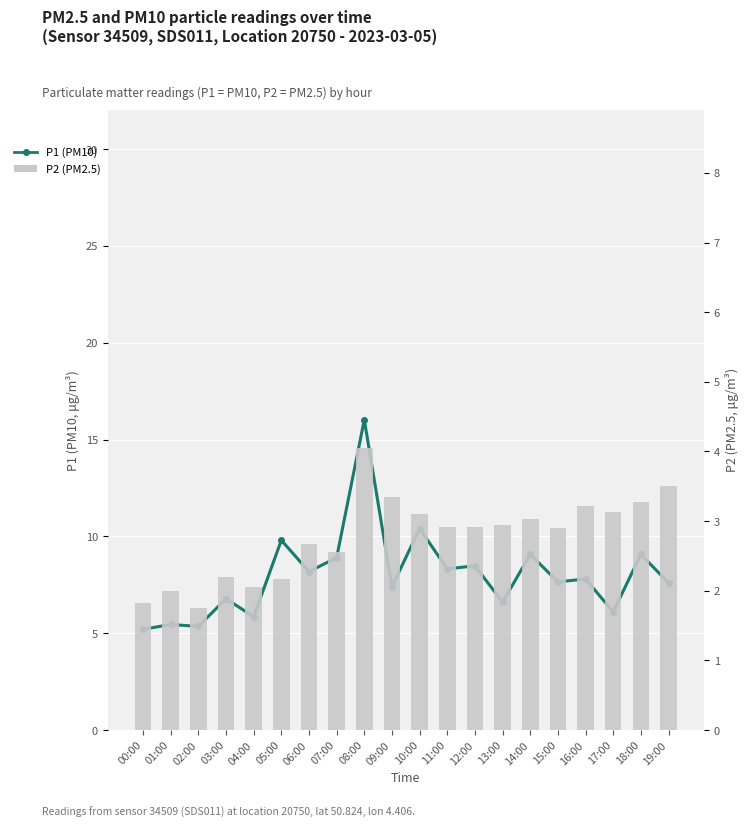

Between 17:00 and 10:00, which is larger?

10:00